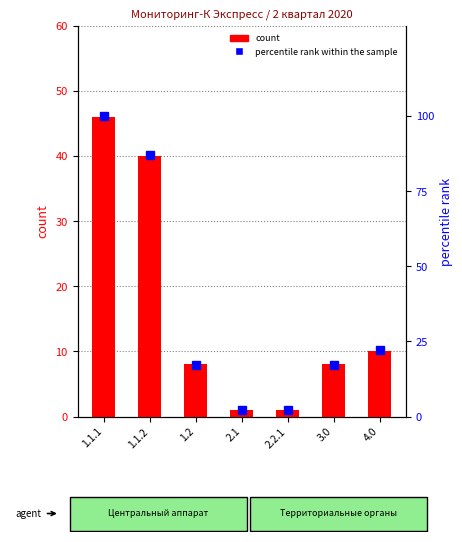

Which category has the highest value across all series?

1.1.1